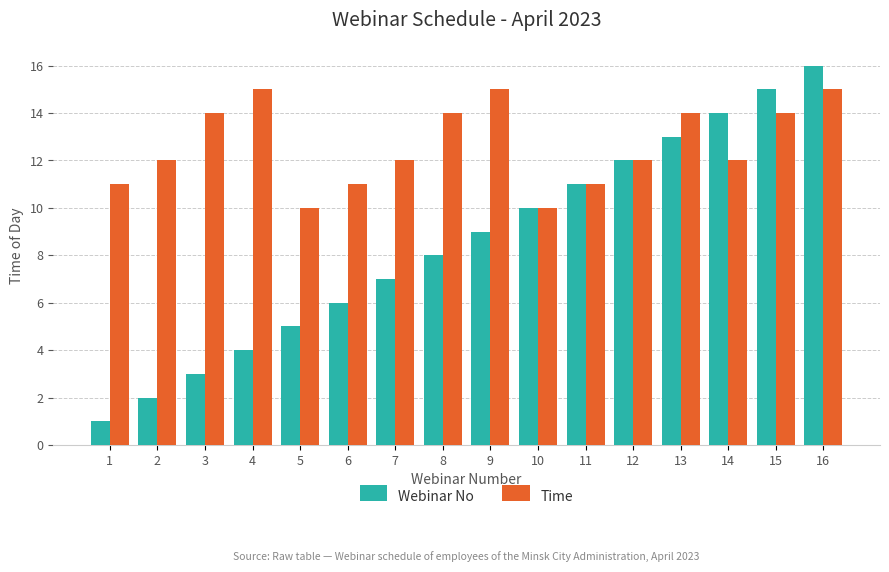

How many values in the Webinar No series are below 9?

8